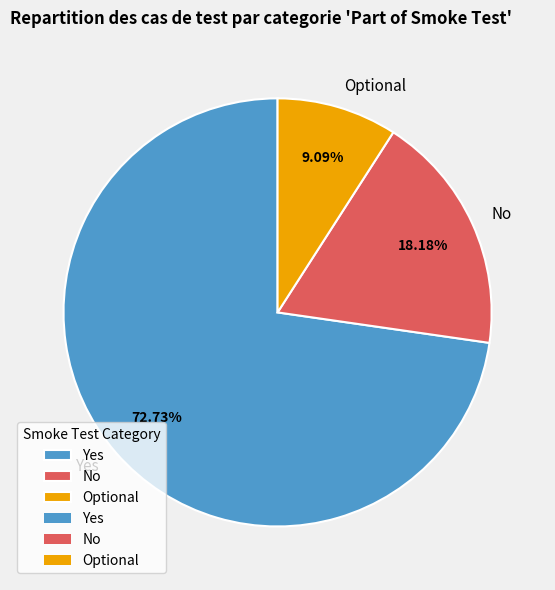

How many segments does this pie chart have?

3